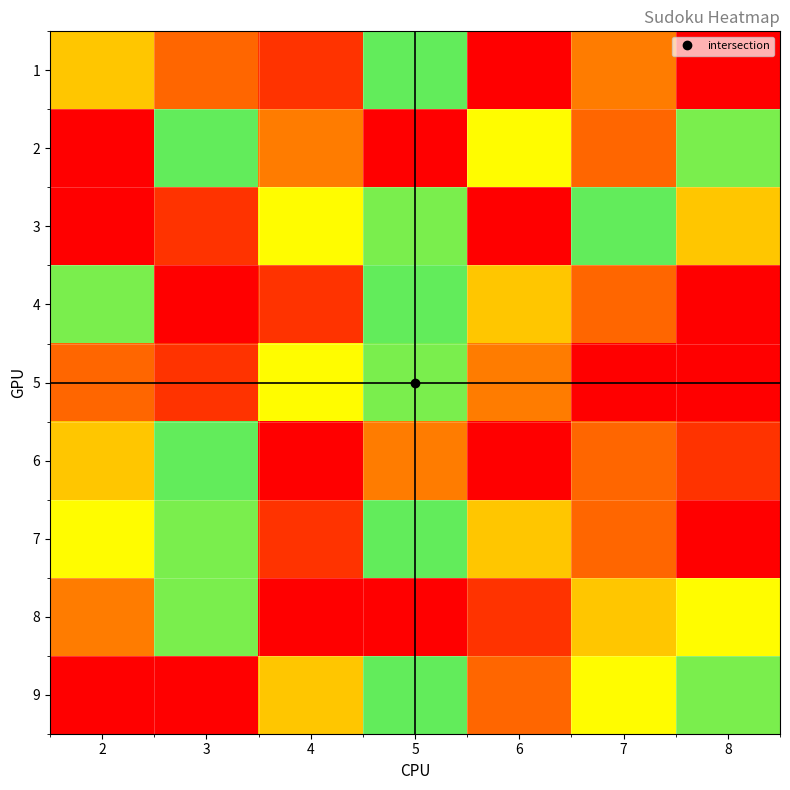

Which has a higher value, 5 or 2?

5